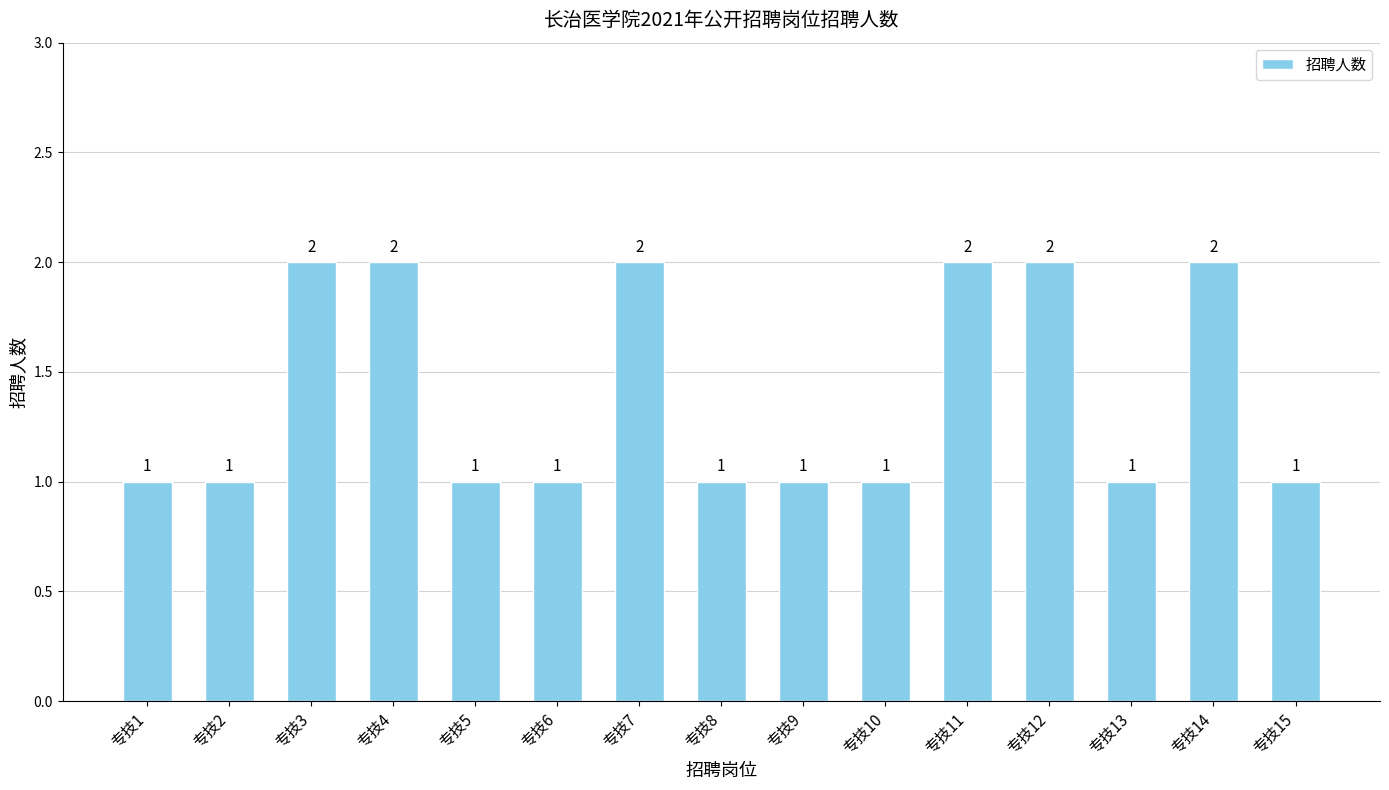

The value at 专技1 is 1. True or false?

True